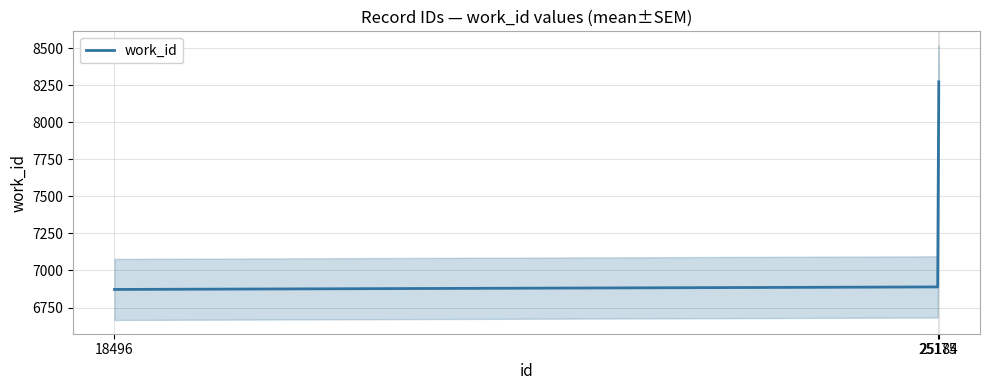

What is the difference between the values at 18496 and 25175?

17